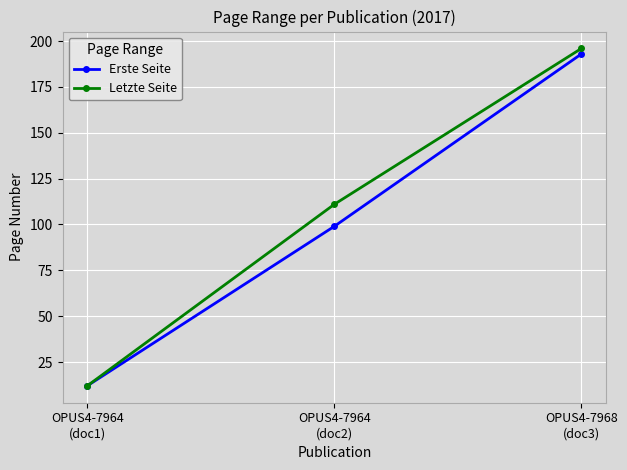

Which series has the largest range (max minus min)?

Letzte Seite